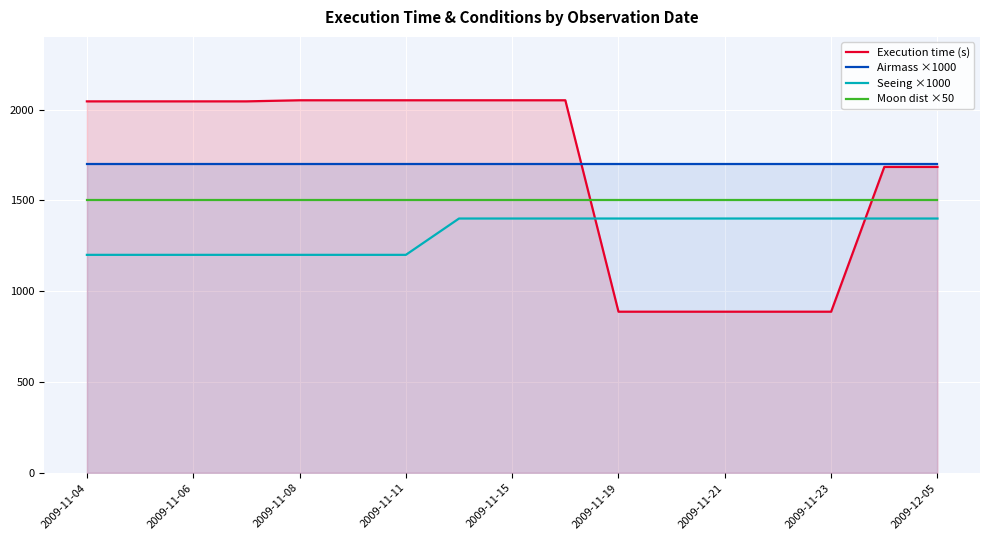

Is it true that Airmass ×1000 equals 1700 at 13?

True